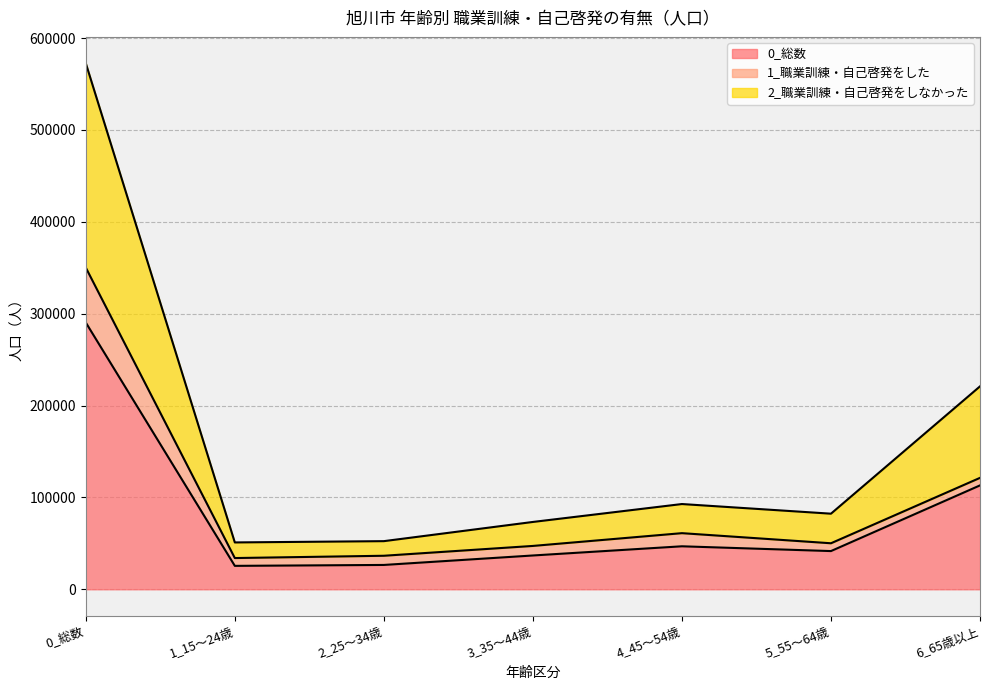

At which category is the sum across all series the highest?

0_総数